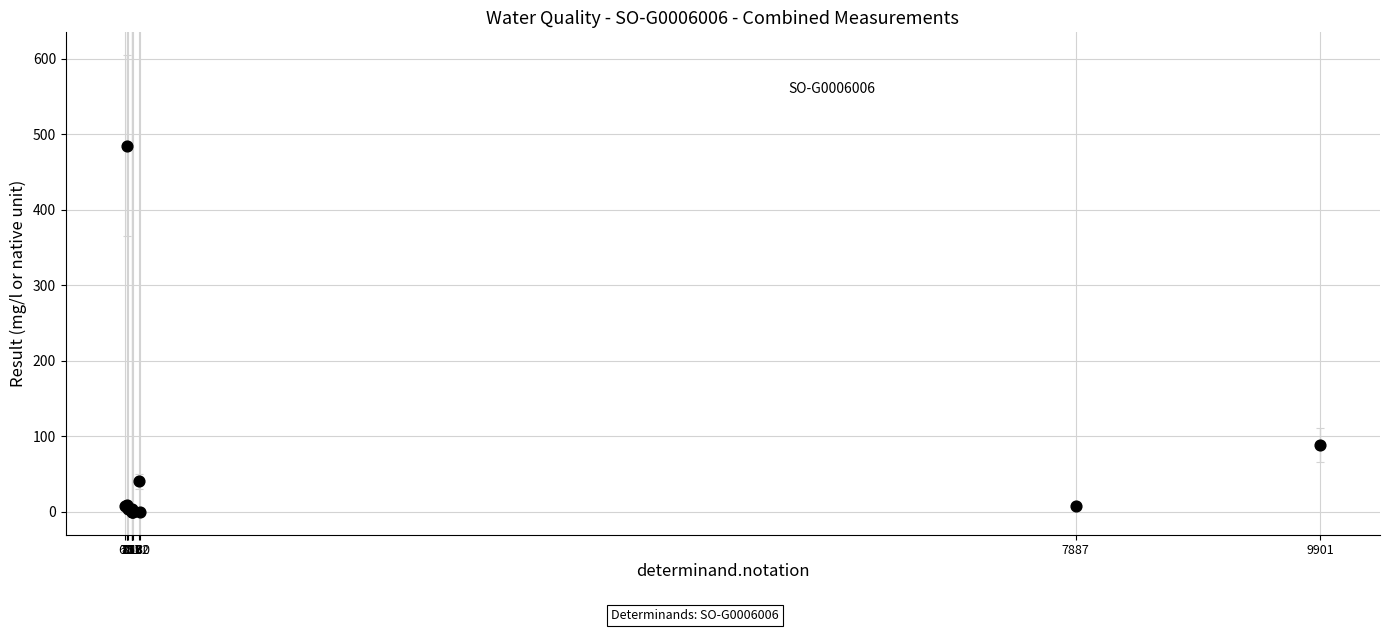

What Y value in the scatter plot is closest to 242?

88.6